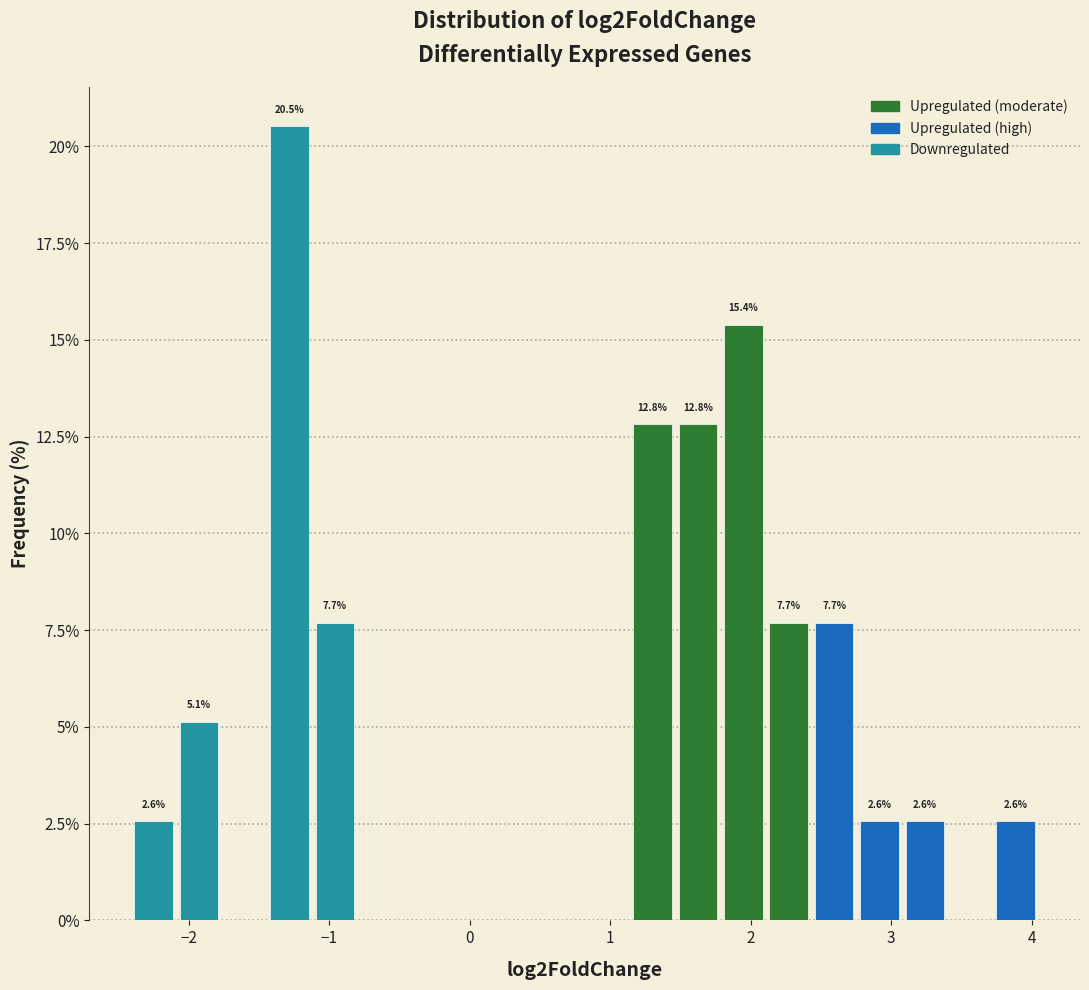

Read against the x-axis, roughly where is the centre of the tallest bar?

-1.3